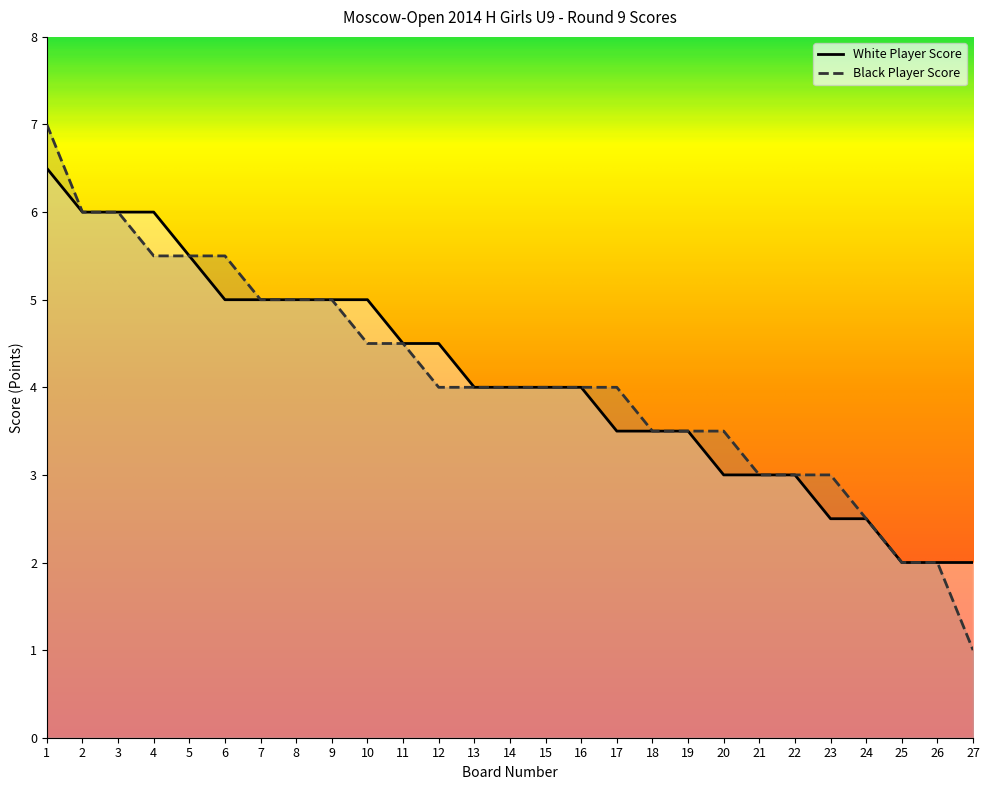

What are all the series names shown in the legend?

White Player Score, Black Player Score